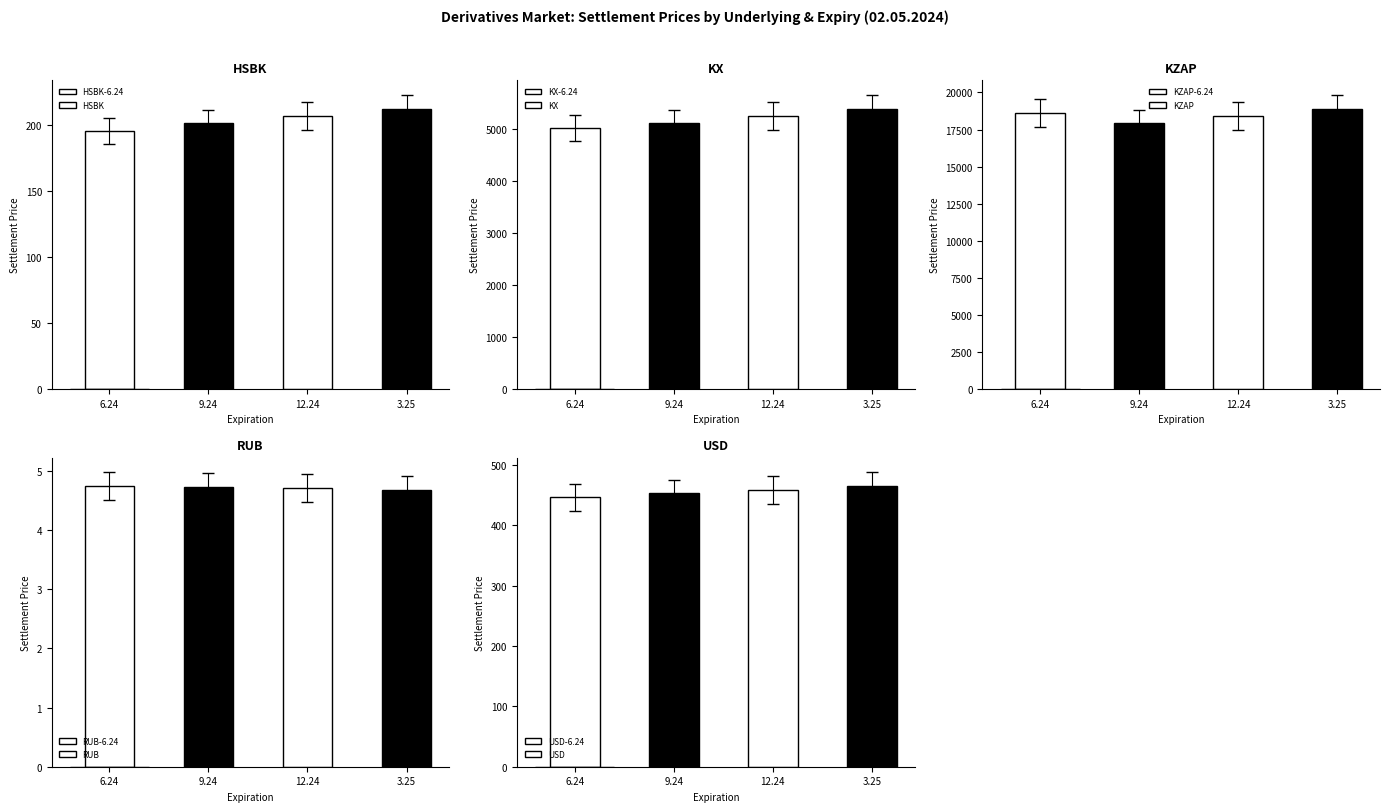

Rank the series by their maximum value, from highest to lowest.

KZAP, KX, USD, HSBK, RUB